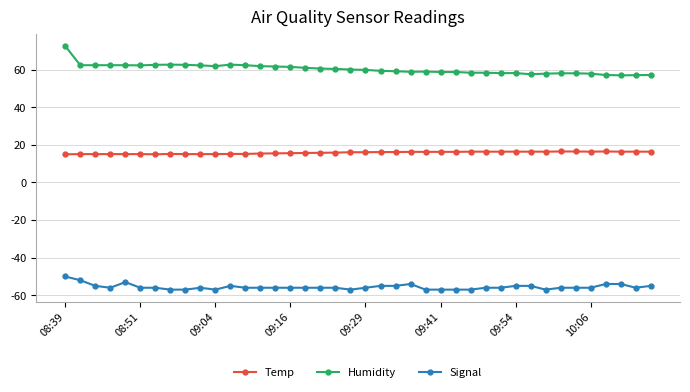

What are all the series names shown in the legend?

Temp, Humidity, Signal